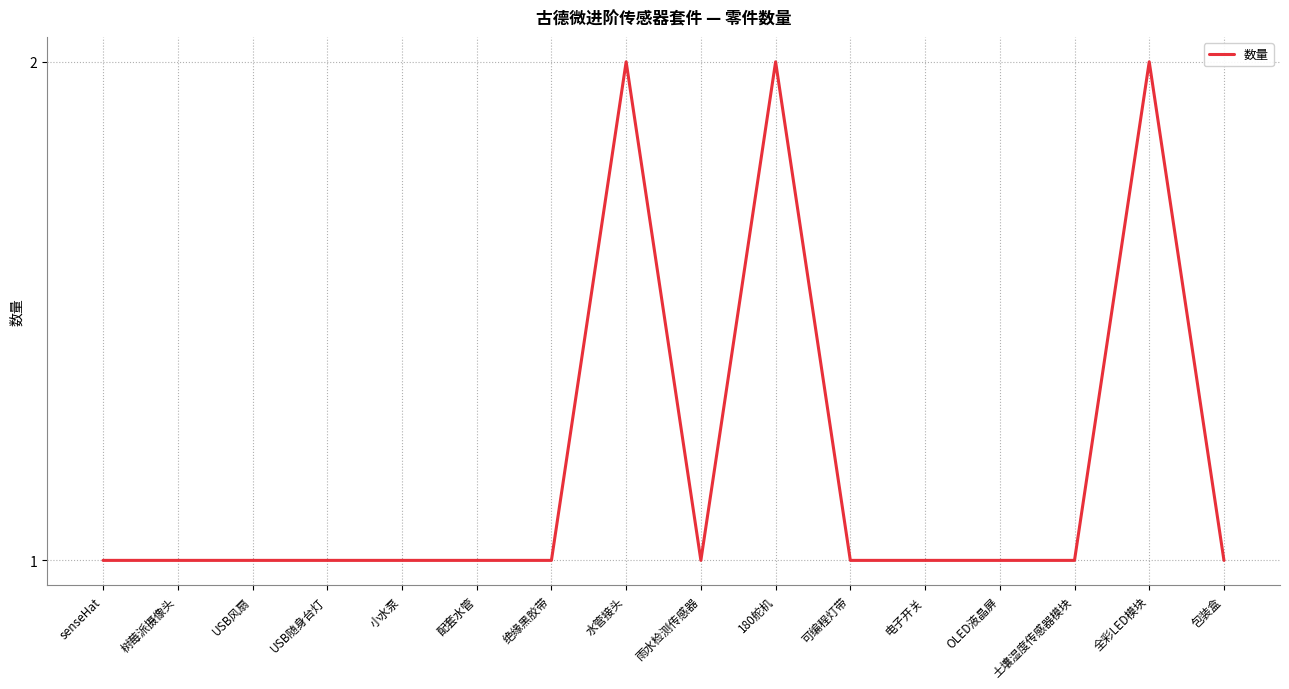

What position from the left is 土壤湿度传感器模块?

14